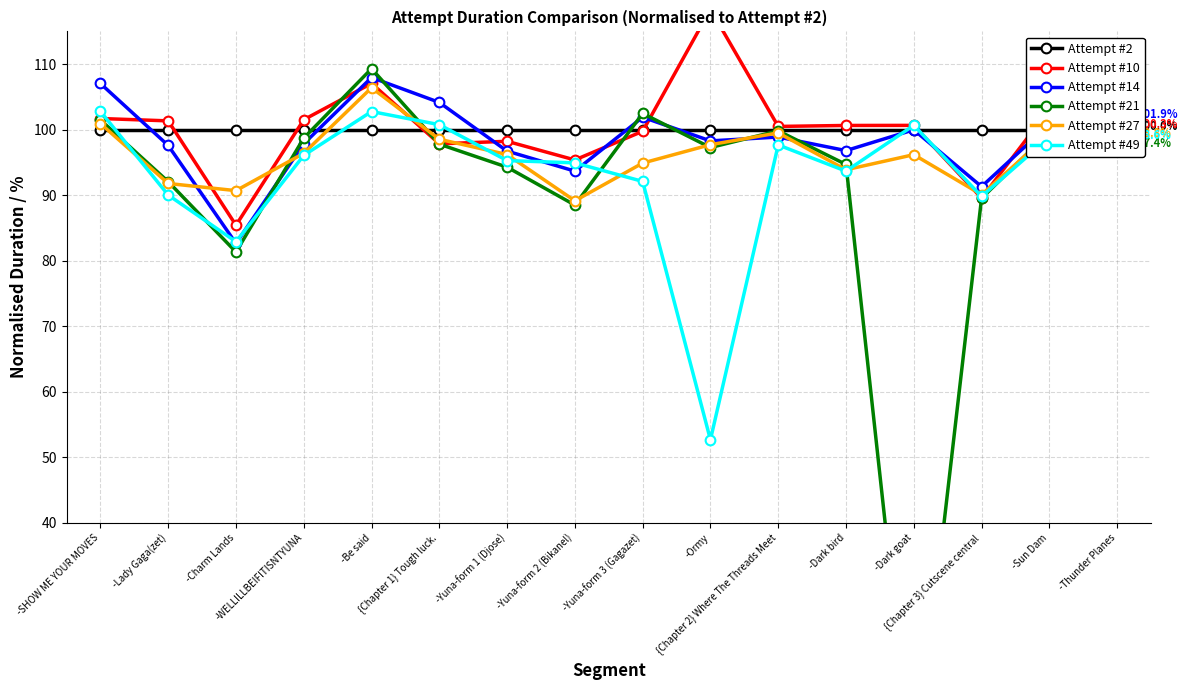

True or false: Attempt #2 has more than 2 interior local peaks.

False